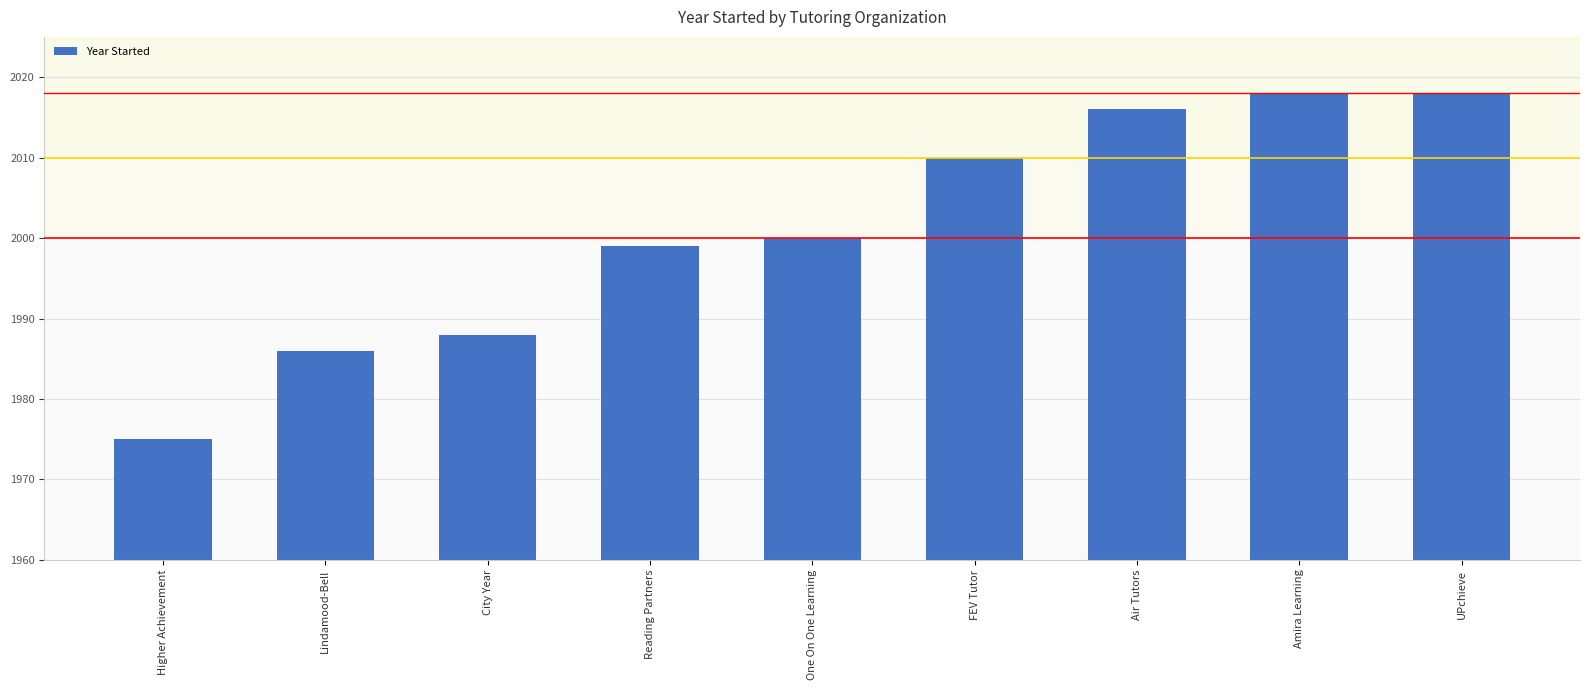

Does the chart contain any negative values?

No